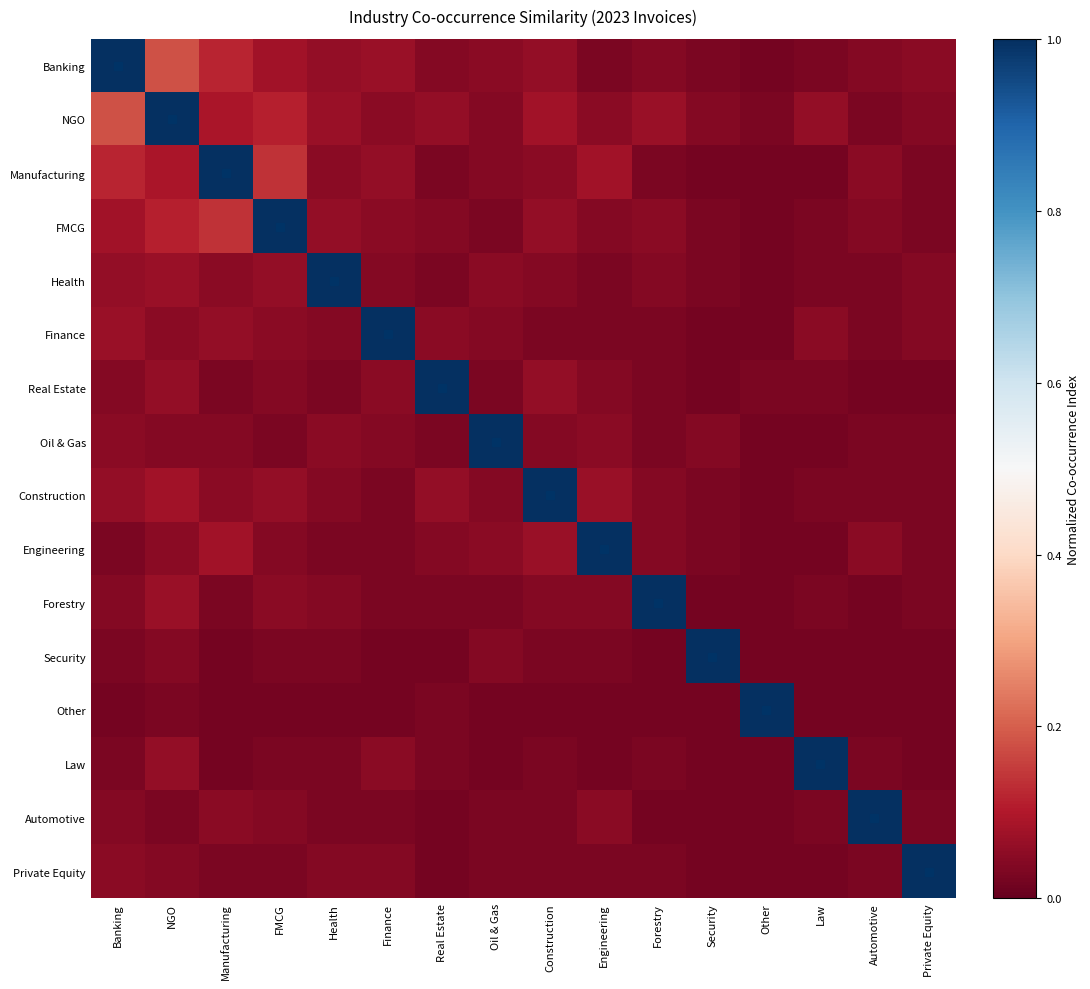

Which has a higher value, Health or Oil & Gas?

Health